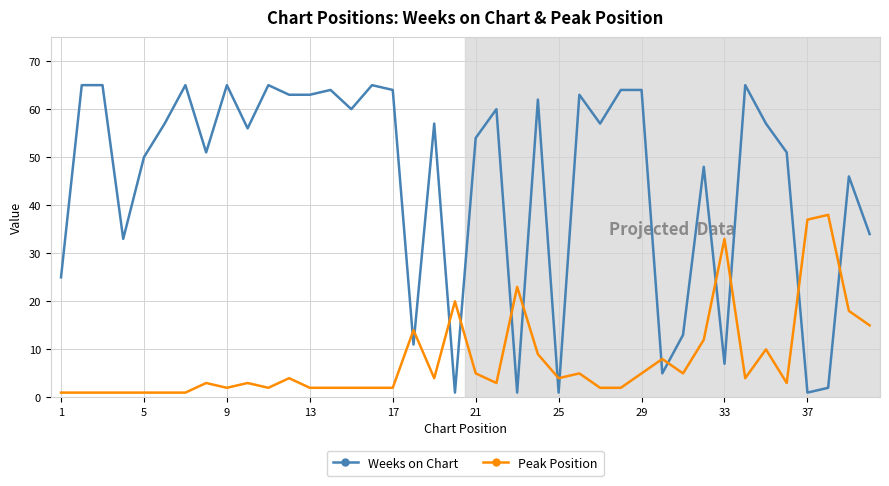

How many distinct data groups are displayed?

2